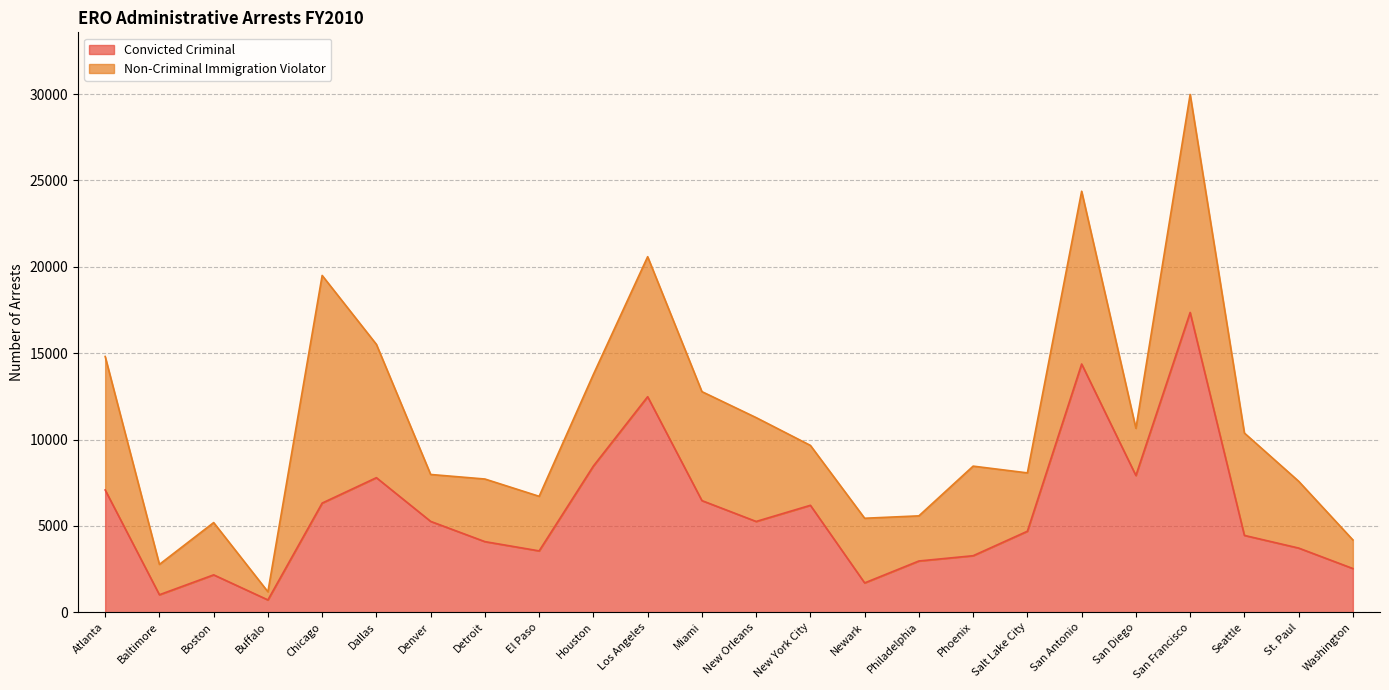

Is it true that the value at New York City is 6191?

True